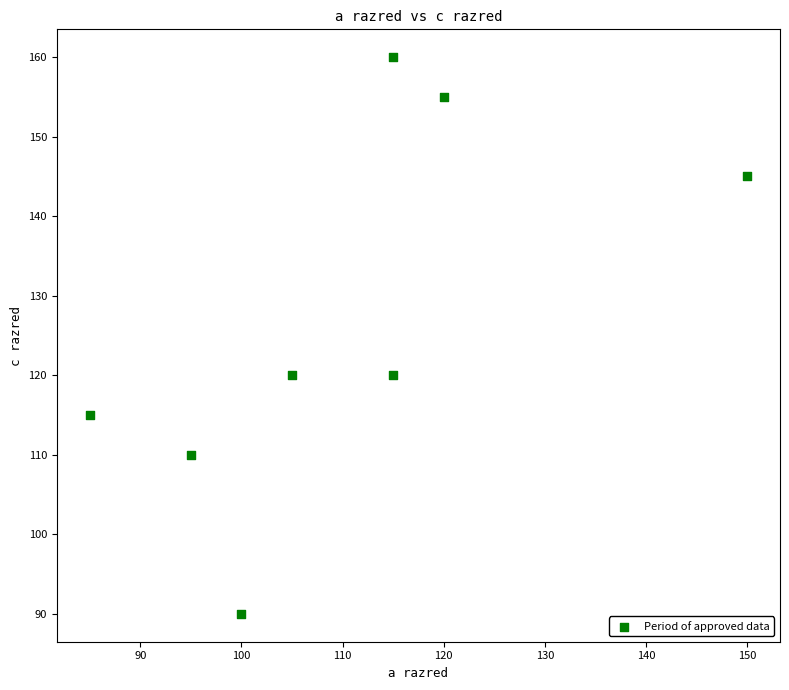

What is the range of Y values (max minus min)?

70